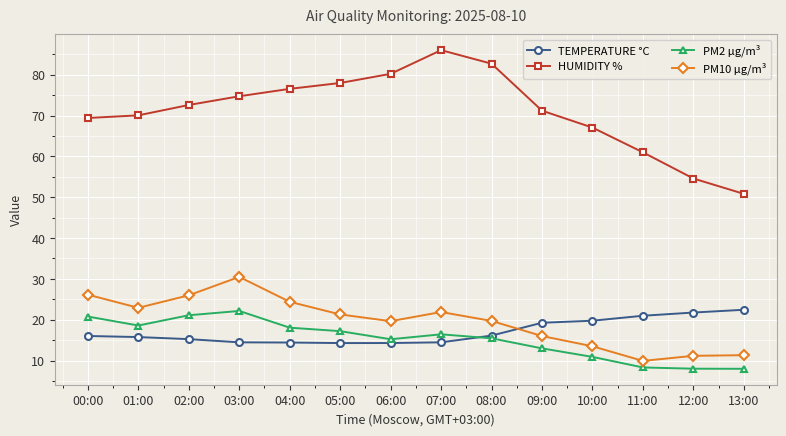

What is the total value across all series at 03:00?

141.8